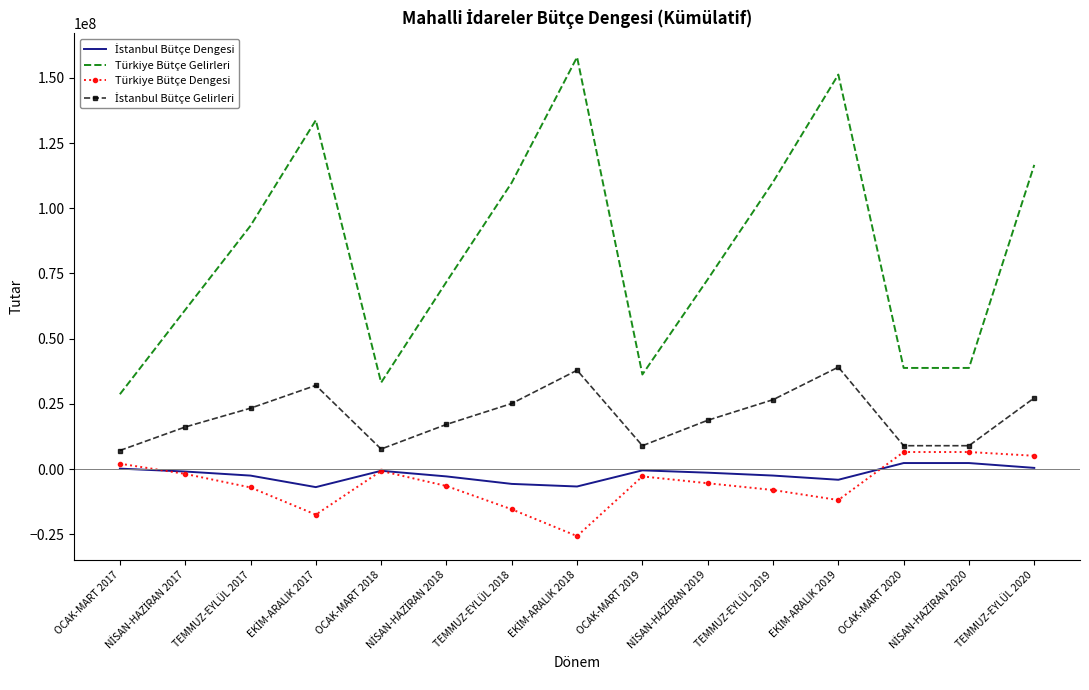

True or false: Türkiye Bütçe Gelirleri and Türkiye Bütçe Dengesi cross at least once.

False